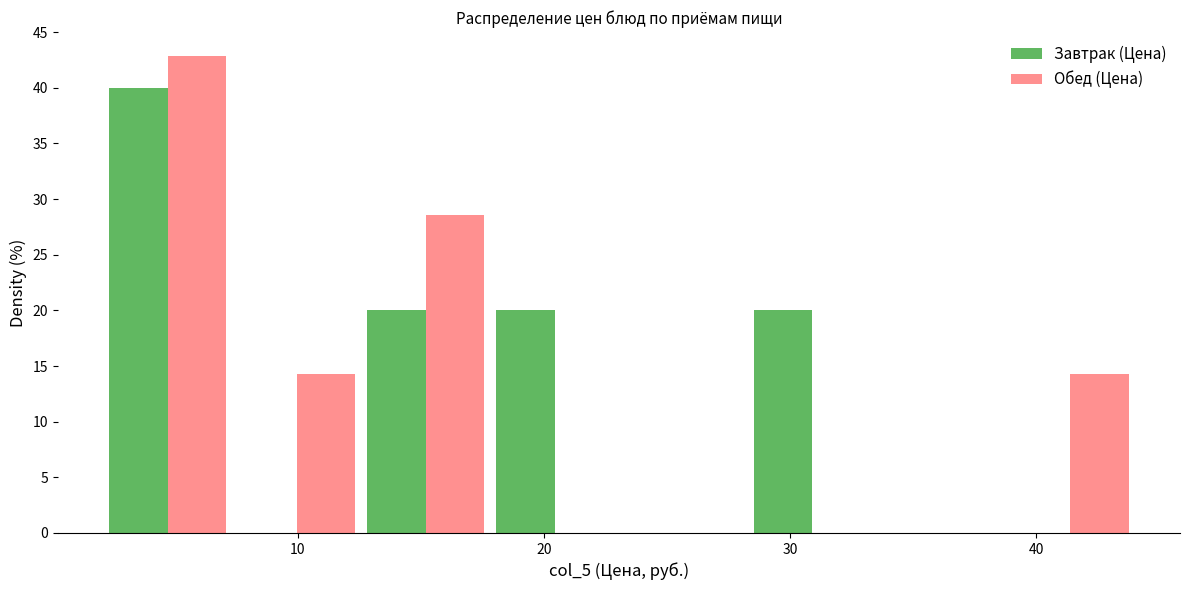

In the Завтрак (Цена) series, which range on the x-axis has the tallest bar?

2 to 7